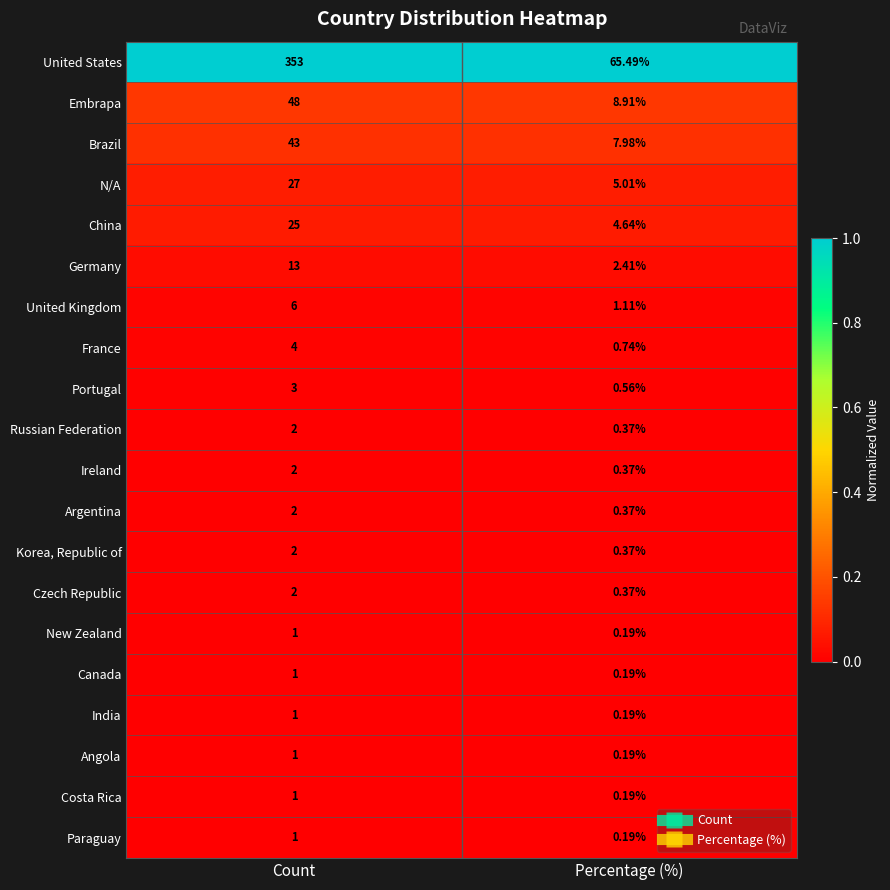

Which series has the widest spread of values?

United States